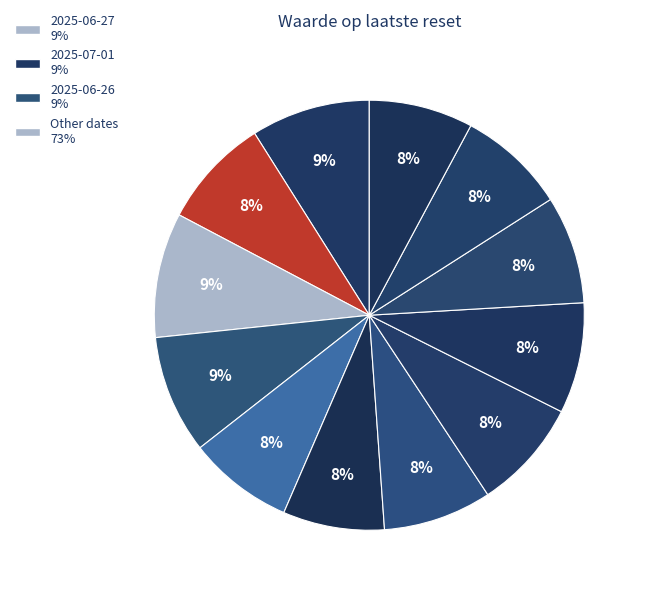

Does any single category account for the majority?

No